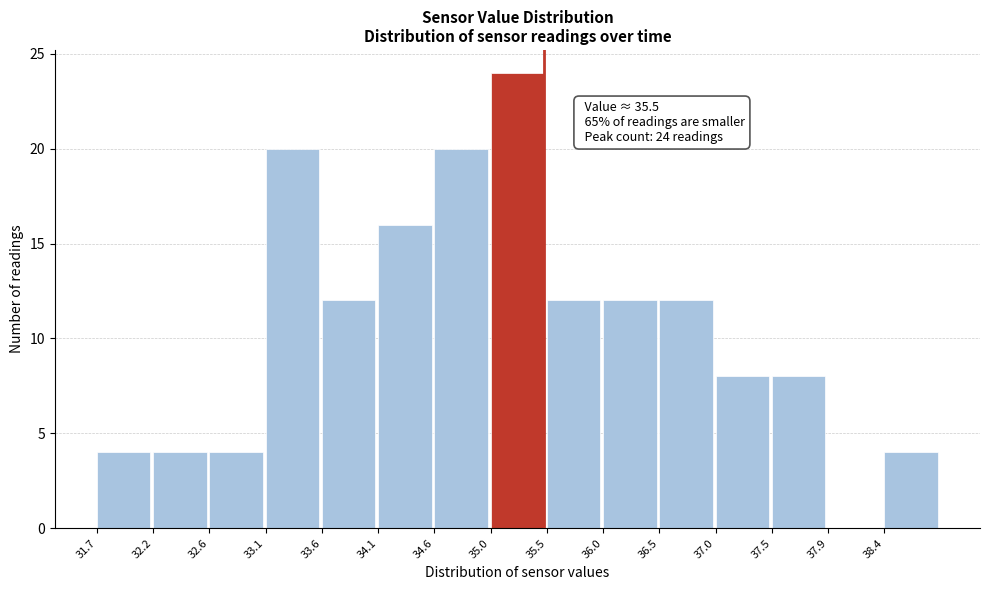

Which range on the x-axis has the tallest bar?

35.05 to 35.55